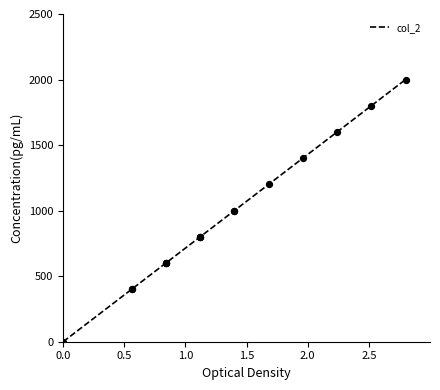

Approximately how many times larger is the value at 2.0 compared to 1.5?

1.2